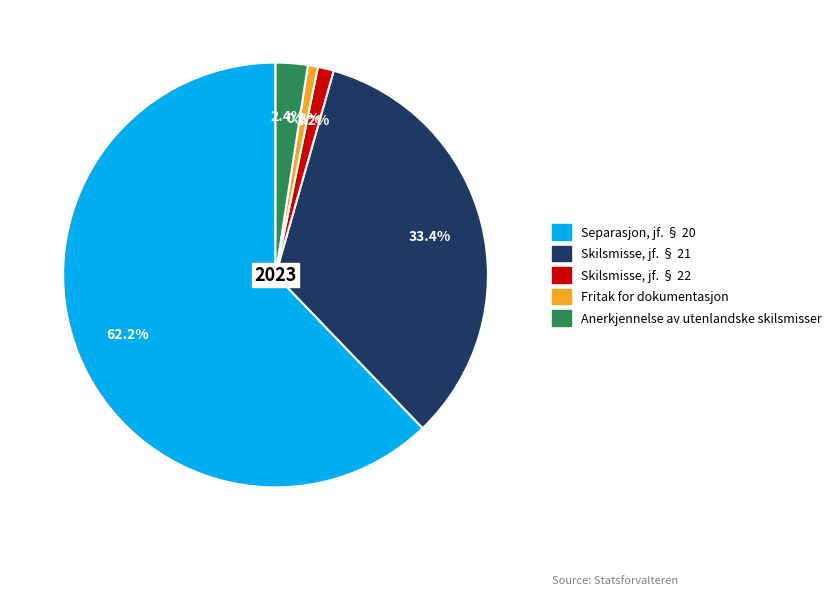

What is the majority slice?

Separasjon, jf. § 20